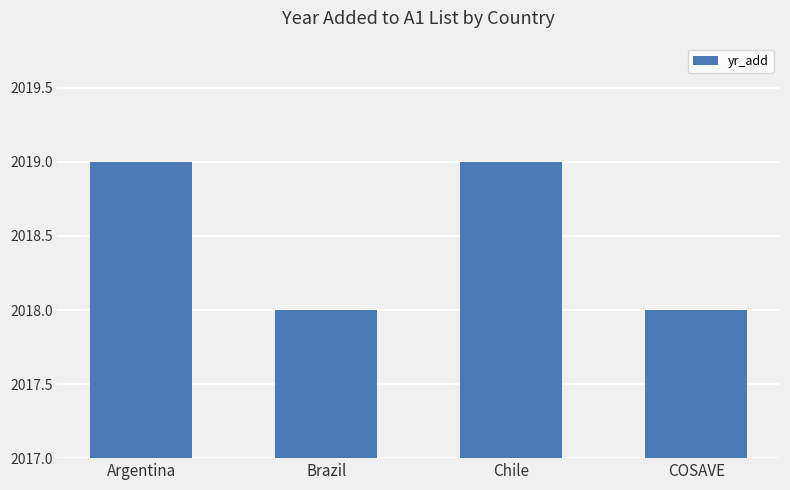

Reading right to left, transcribe all the data shown in this chart.

2018	2019	2018	2019